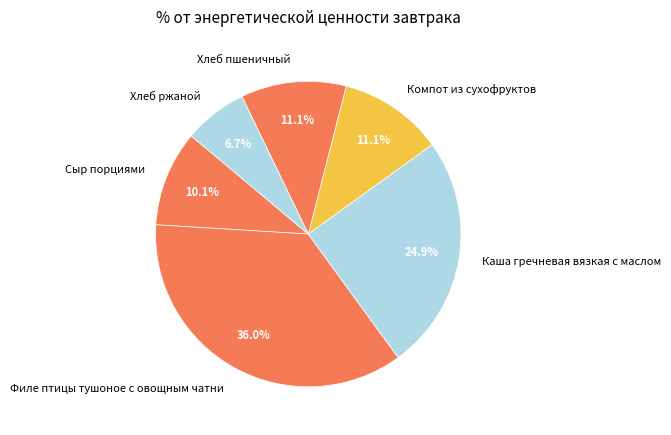

To the nearest percent, what is the difference between the largest and smallest slice percentages?

29%